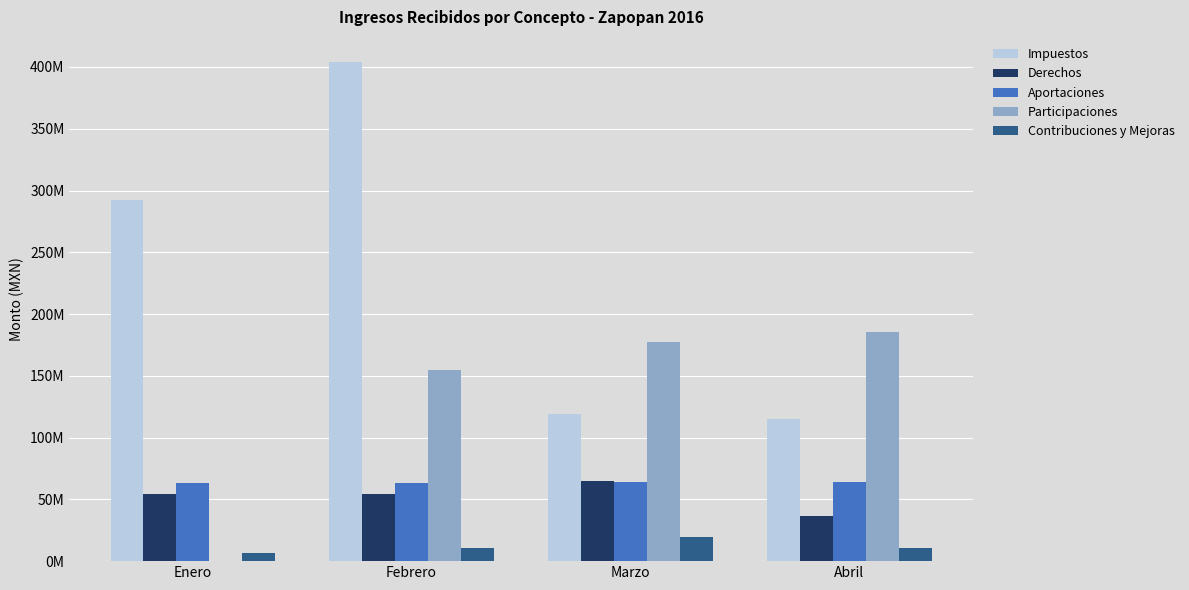

Reading left to right, extract all data points from this chart.

Impuestos: 292398273.0	404149486.6	119221445.0	115113430.6
Derechos: 54172566.3	54554546.0	64501151.1	36374151.7
Aportaciones: 63296676.0	63611683.7	63859507.0	64022626.4
Participaciones: 0.0	154581671.5	177504084.5	185240350.7
Contribuciones y Mejoras: 6950533.7	11001939.7	19591399.8	10388091.4